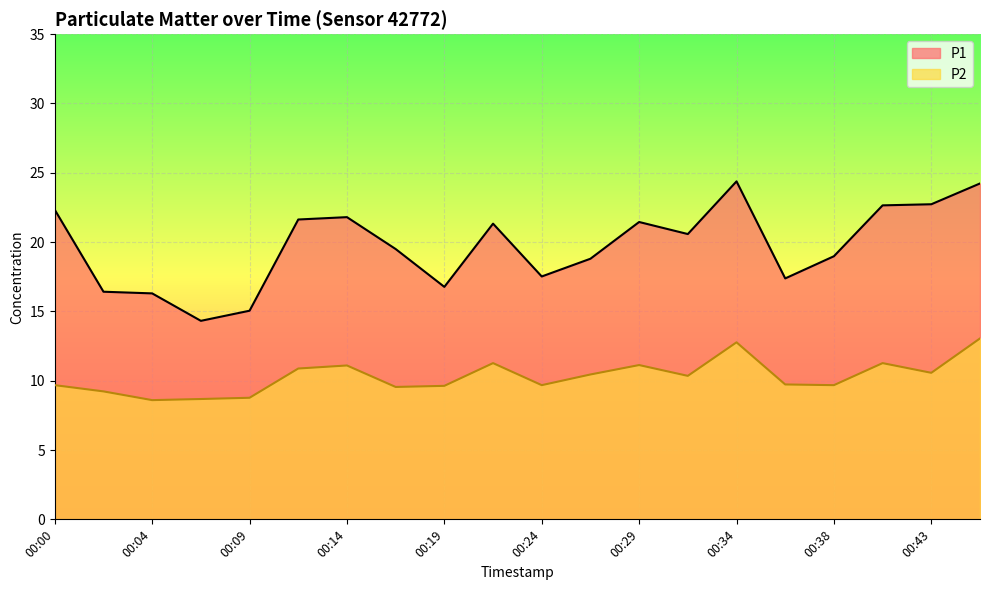

Rank the series by their maximum value, from highest to lowest.

P1, P2